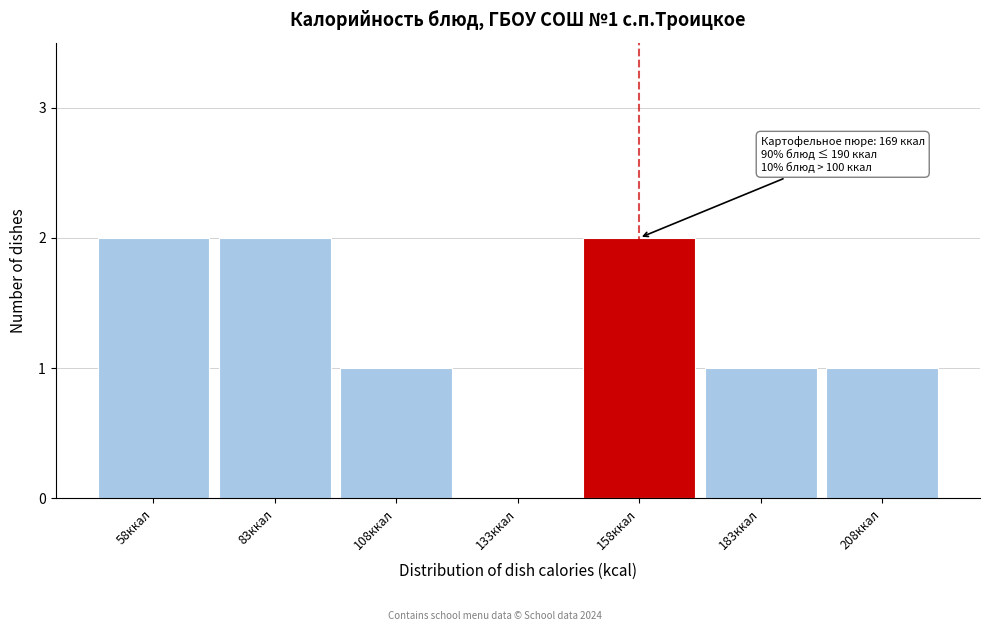

Reading left to right, what are all the values shown in this chart?

58ккал=2	83ккал=2	108ккал=1	133ккал=0	158ккал=2	183ккал=1	208ккал=1